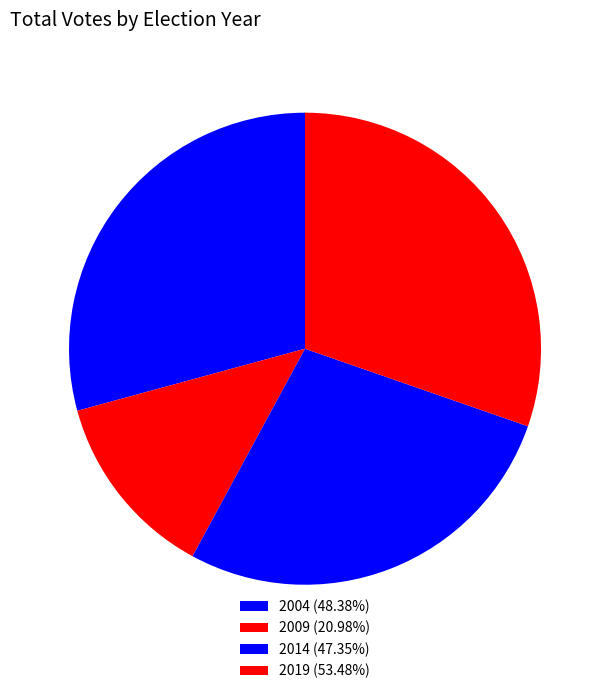

Approximately how many times larger is the value at 2004 (48.38%) compared to 2019 (53.48%)?

1.0